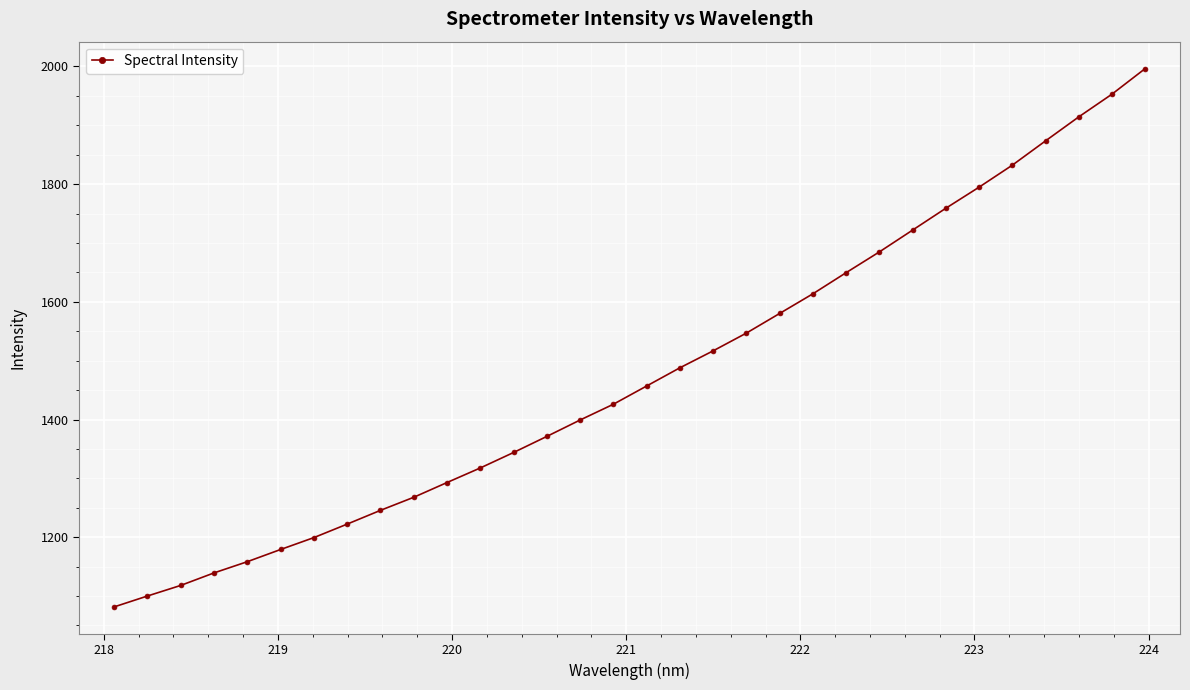

What is the smallest value displayed?

1081.6